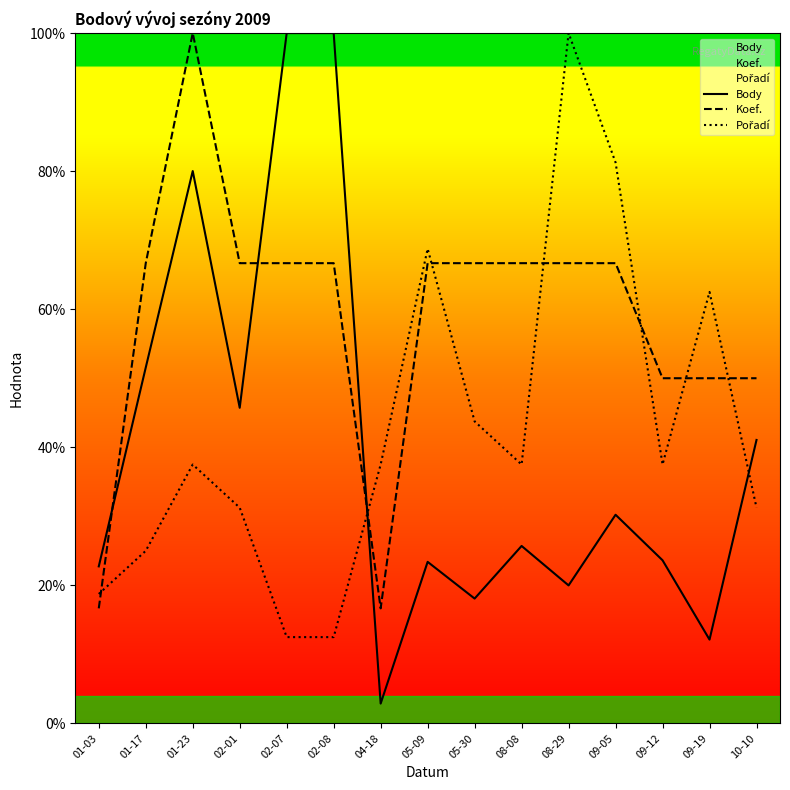

What is the maximum value shown in the chart?

100.0